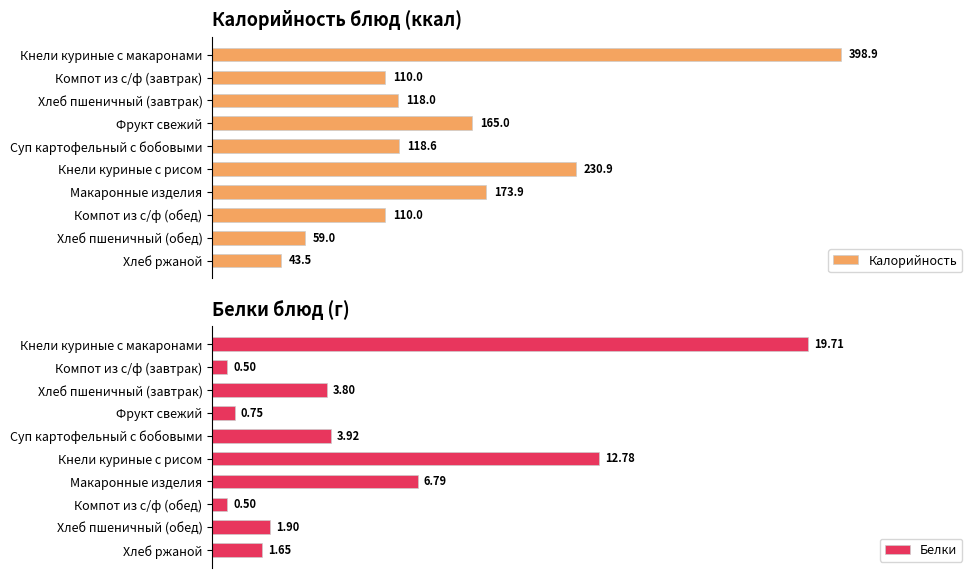

Which category has the highest value in the Белки series?

Кнели куриные с макаронами